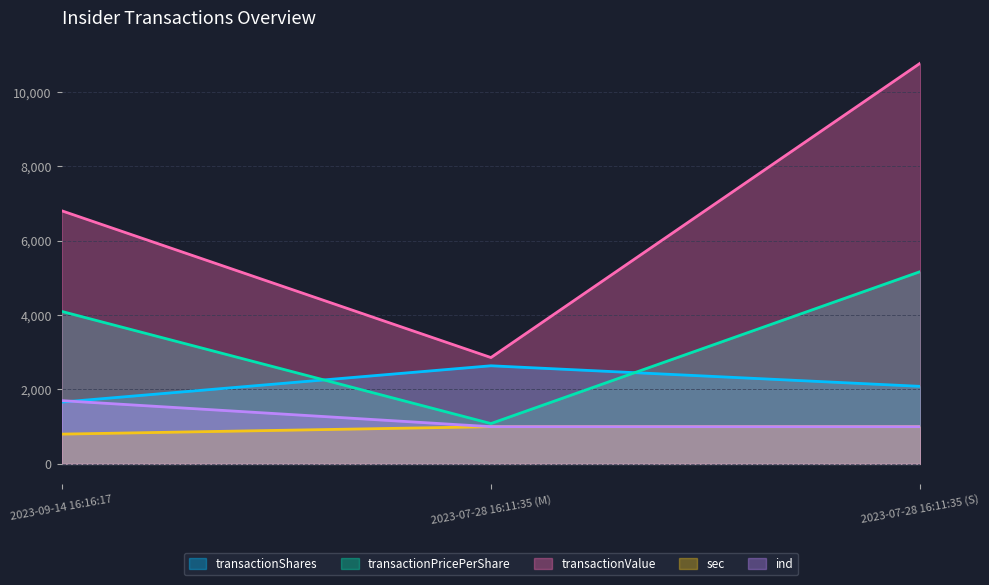

Which series changed the most between 2023-09-14 16:16:17 and 2023-07-28 16:11:35 (M)?

transactionValue